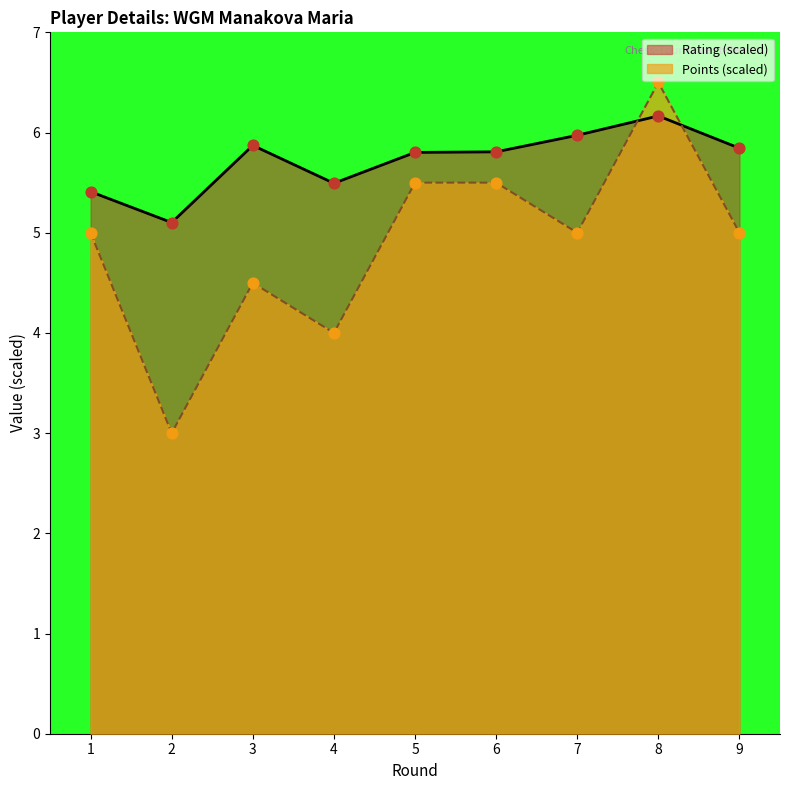

Which series contains the lowest Y value?

Points